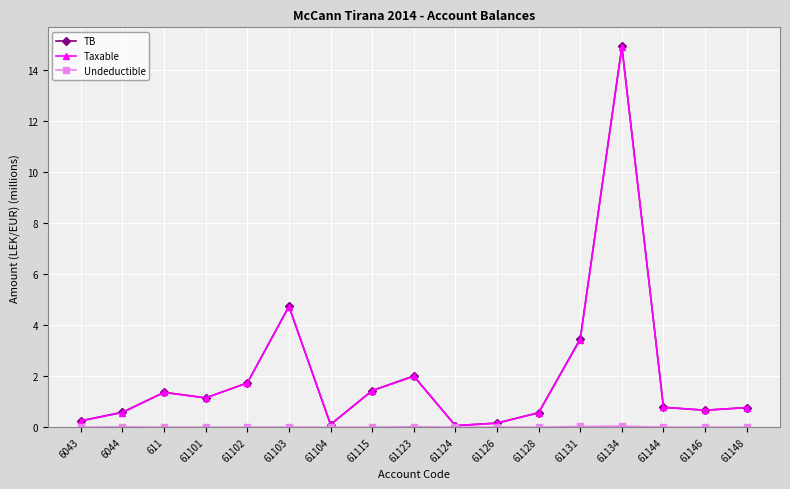

Does the chart display data point markers on the line(s)?

Yes